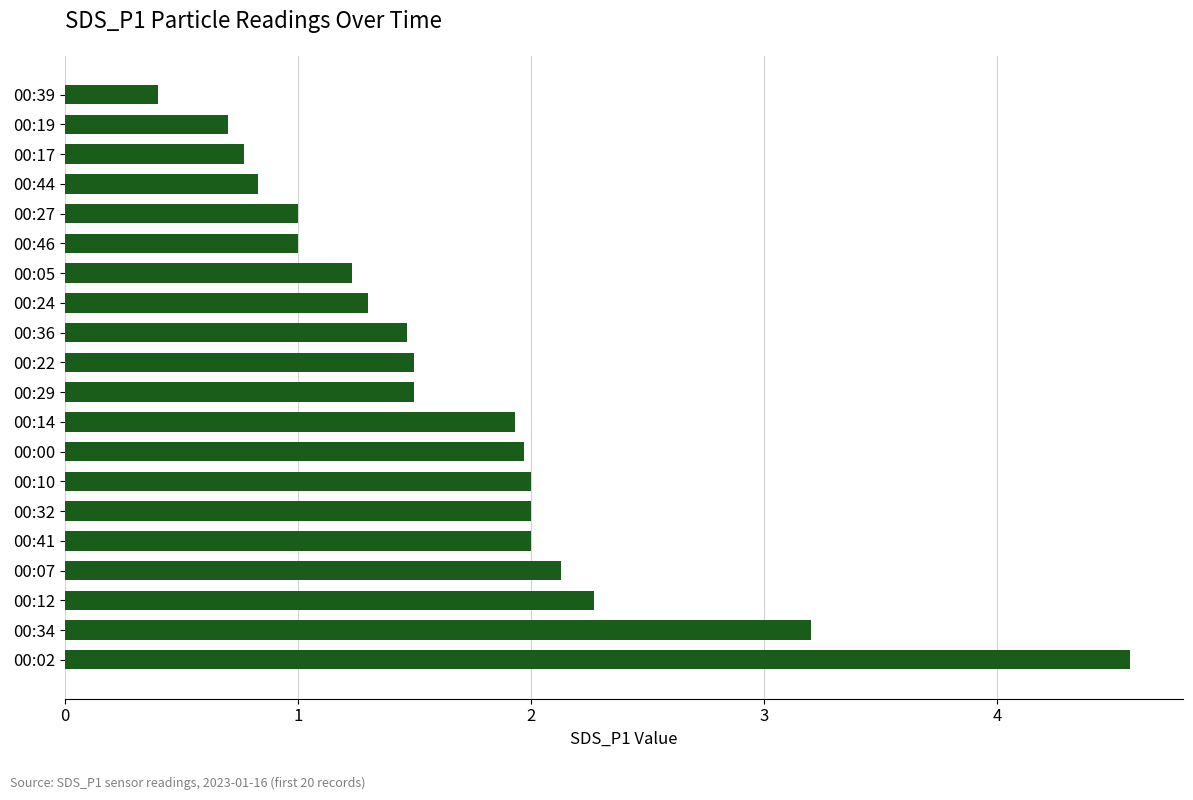

Reading top to bottom, transcribe all the data shown in this chart.

0.4	0.7	0.8	0.8	1.0	1.0	1.2	1.3	1.5	1.5	1.5	1.9	2.0	2.0	2.0	2.0	2.1	2.3	3.2	4.6